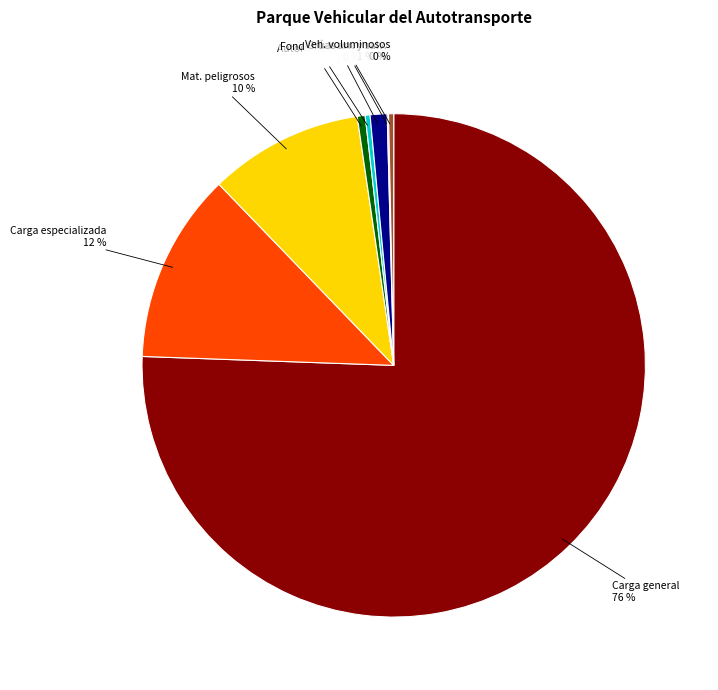

Between Carga especializada and Grúas arrastre, which is larger?

Carga especializada